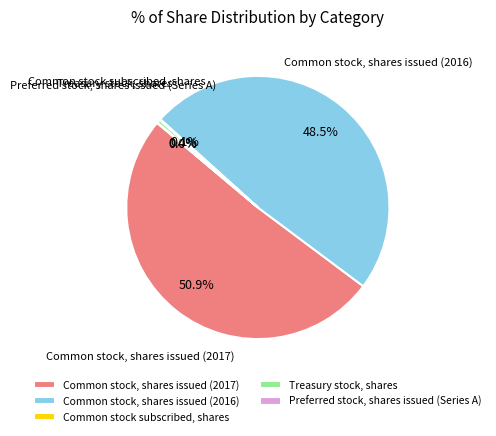

Is the sum of Treasury stock, shares and Common stock, shares issued (2016) greater than half?

No